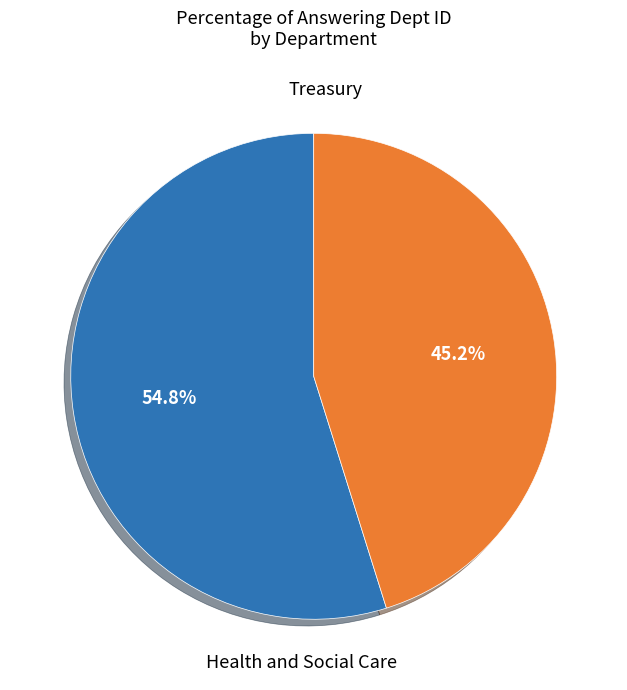

Approximately how many times larger is the value at Treasury compared to Health and Social Care?

0.8